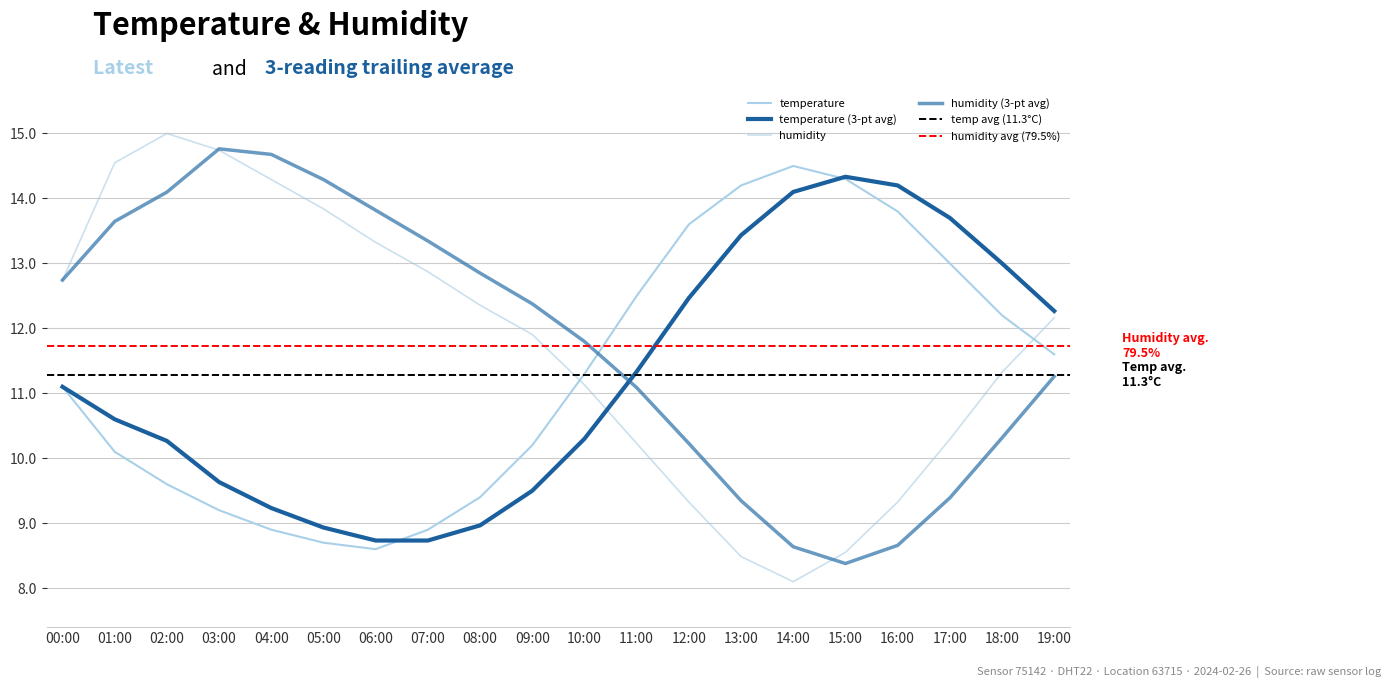

At which label is temperature closest to 11?

00:00